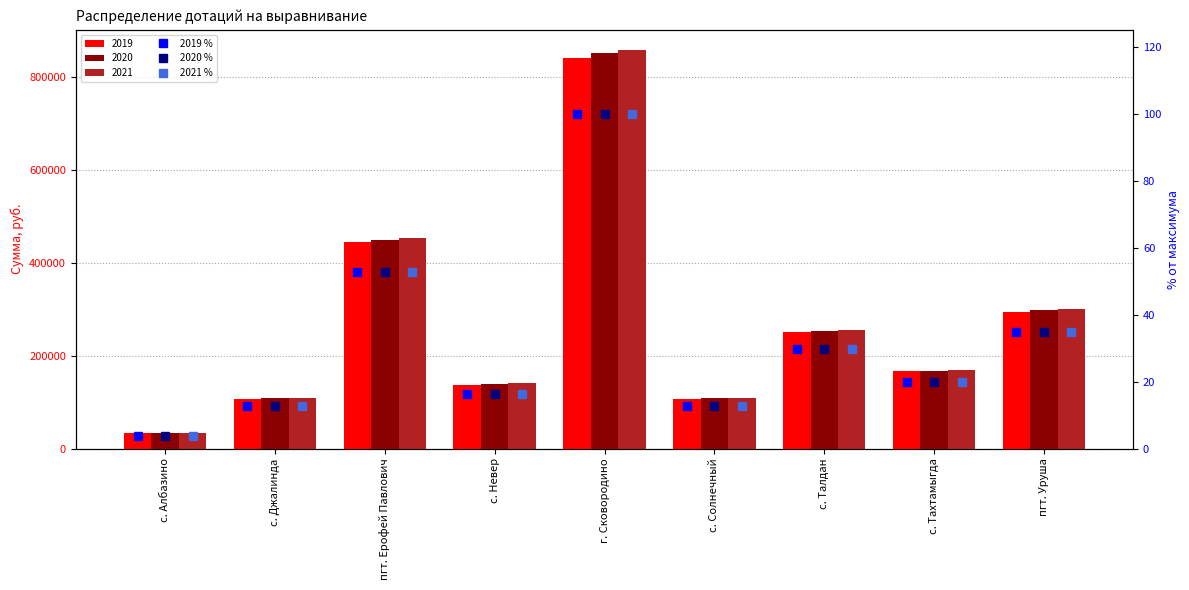

Where does the 2021 % series first go above 19?

пгт. Ерофей Павлович